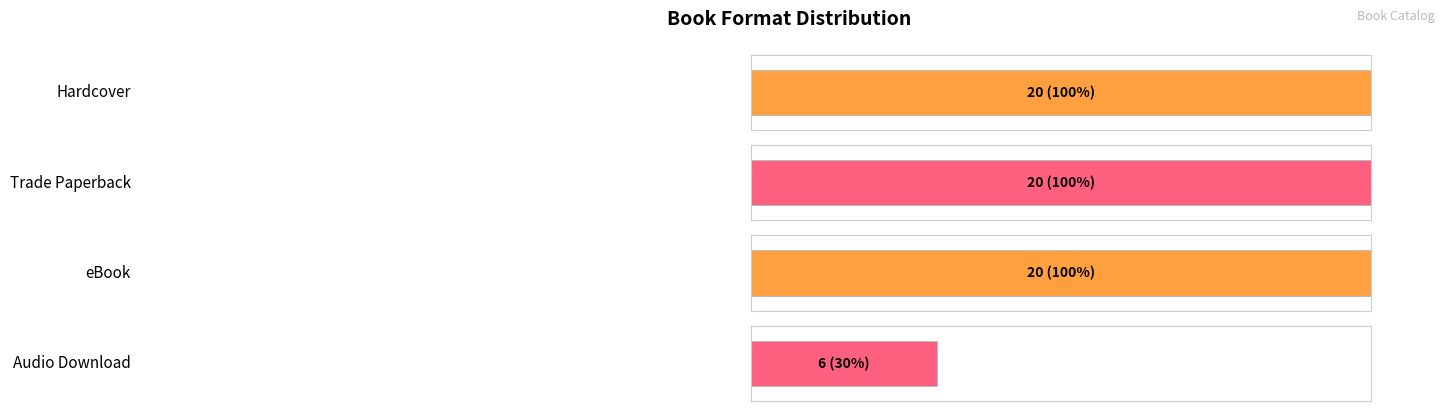

Reading left to right, what are all the values shown in this chart?

Hardcover=20	Trade Paperback=20	eBook=20	Audio Download=6